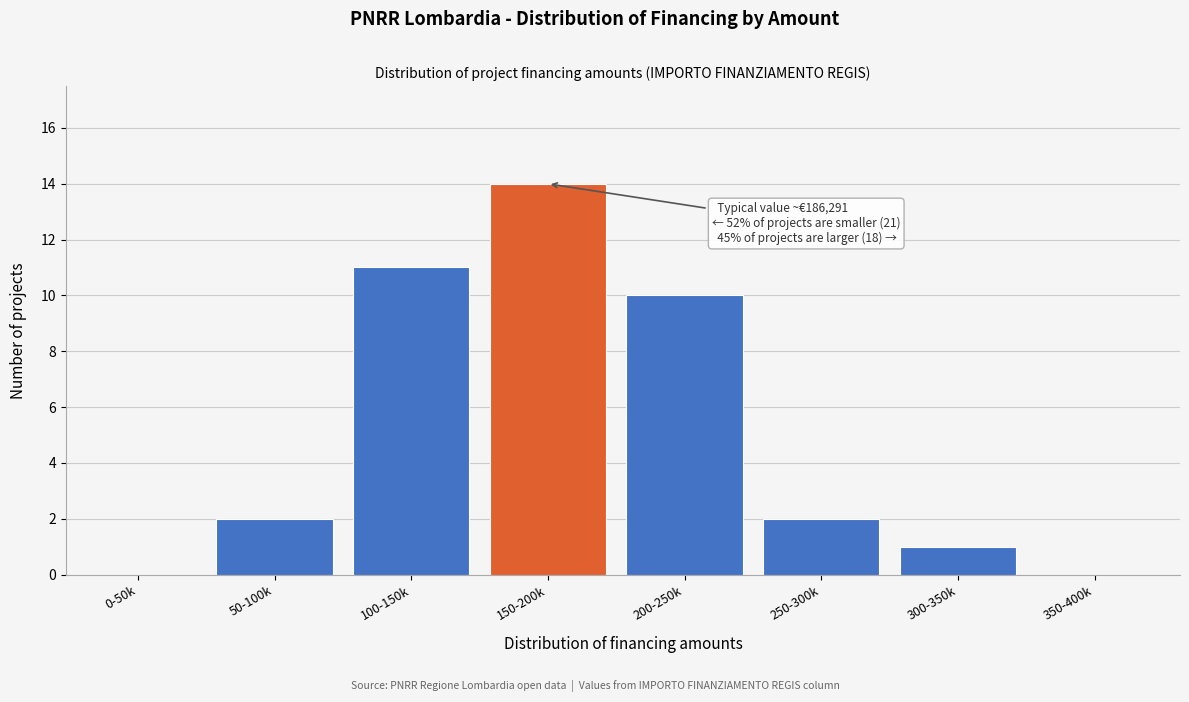

Reading right to left, what are all the values shown in this chart?

350-400k=0	300-350k=1	250-300k=2	200-250k=10	150-200k=14	100-150k=11	50-100k=2	0-50k=0